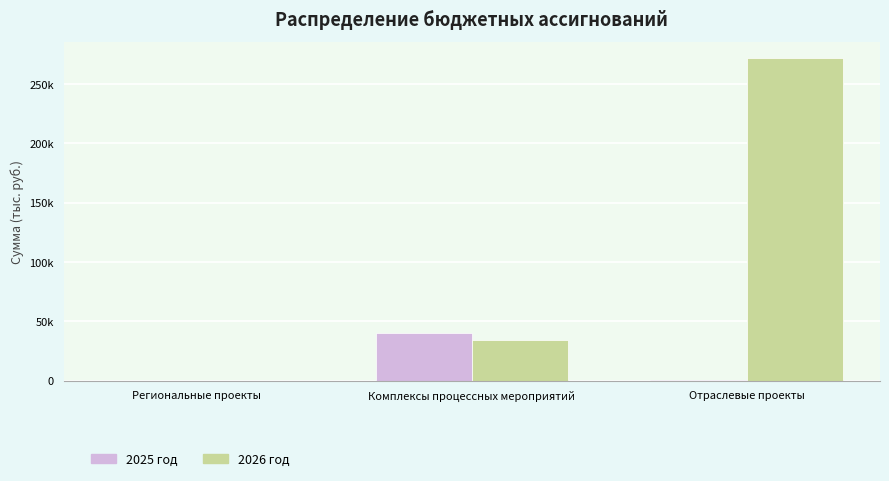

List the labels in order of 2025 год value, largest first.

Комплексы процессных мероприятий, Отраслевые проекты, Региональные проекты